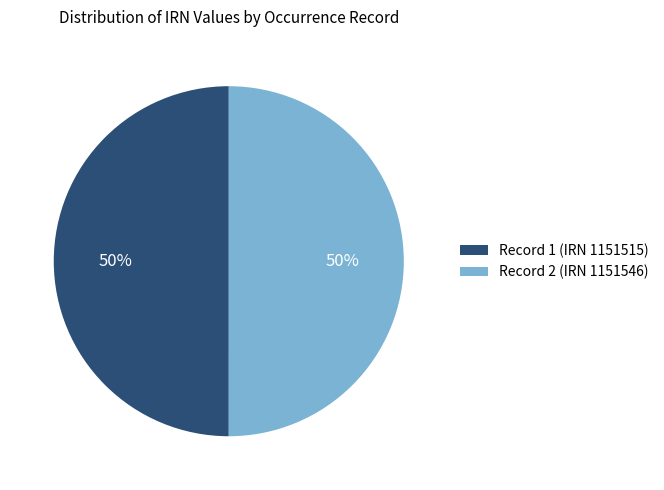

Is the sum of Record 2 (IRN 1151546) and Record 1 (IRN 1151515) greater than half?

Yes